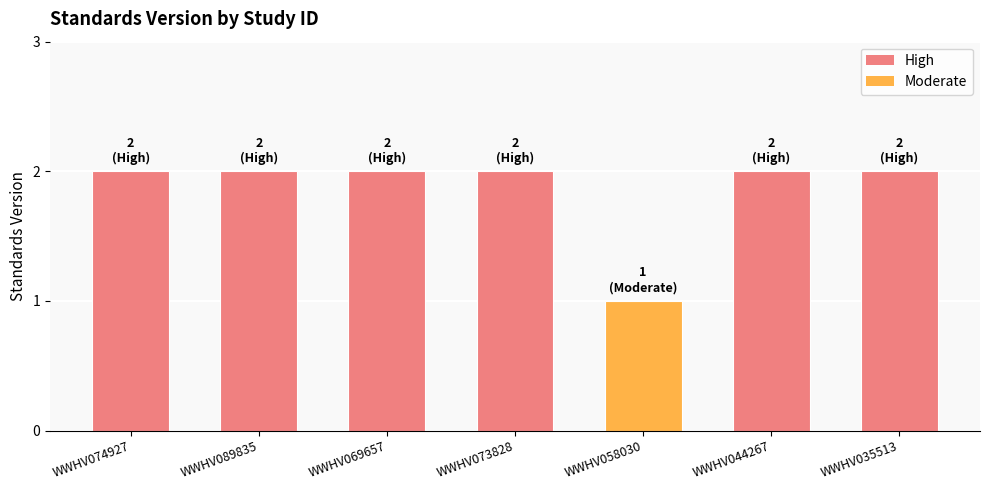

What value does the data have at WWHV074927?

2